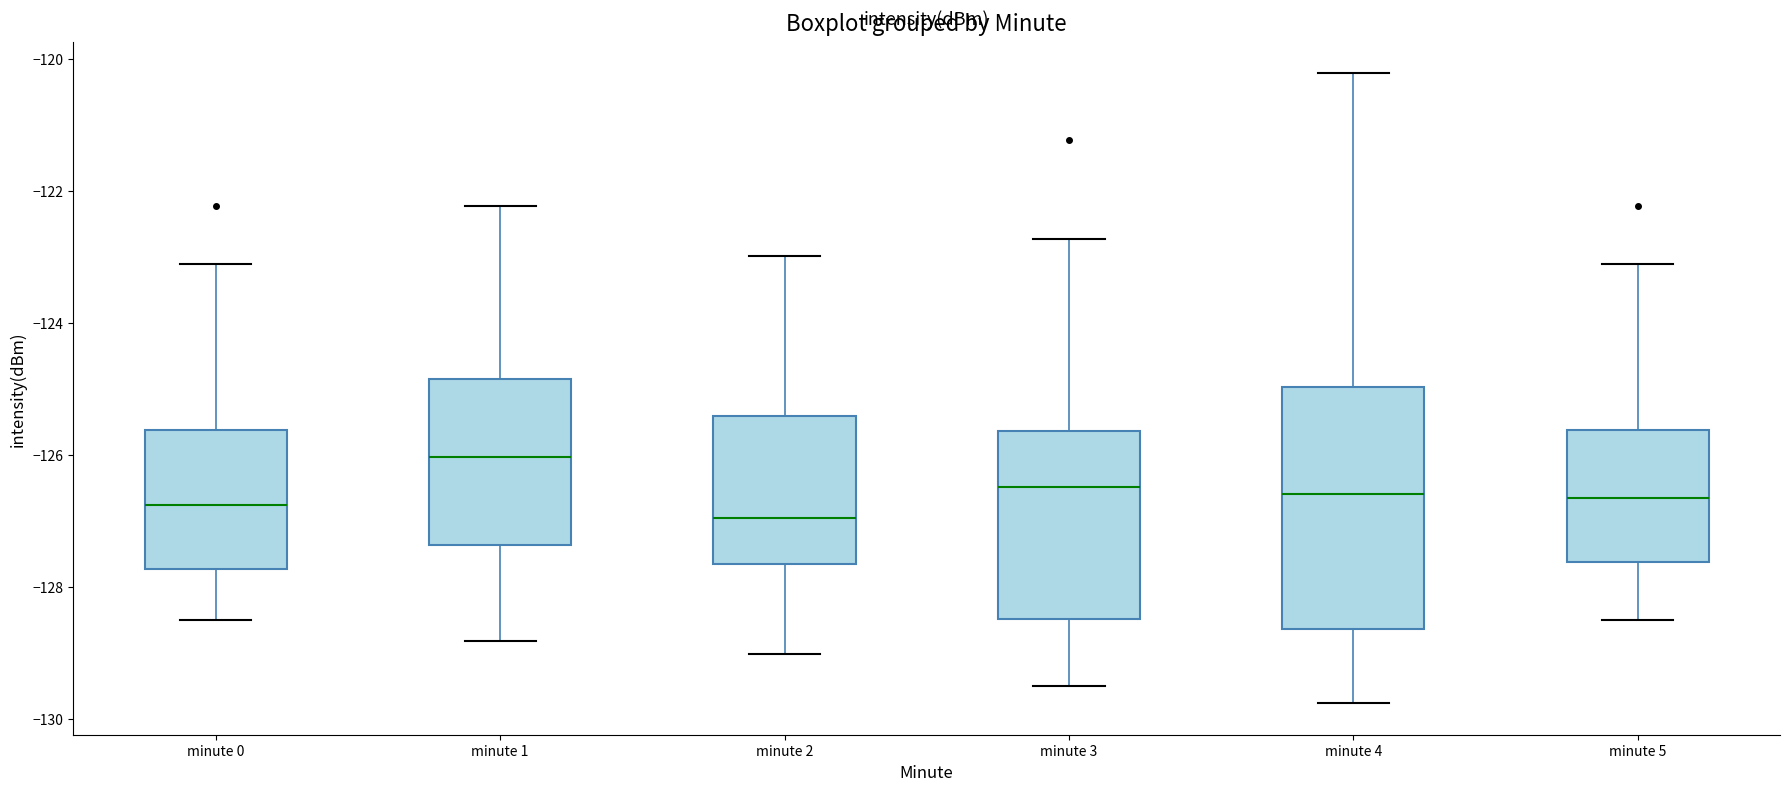

Reading left to right, read every box against the y-axis: the position of its median line, the range the box covers, and the ends of its whiskers. The values are not printed on the chart, so give them approximately, as read against the axis.

minute 0: median -126.8, box -127.8 to -125.6, whiskers -128.4 to -123.2
minute 1: median -126.0, box -127.4 to -124.8, whiskers -128.8 to -122.2
minute 2: median -127.0, box -127.6 to -125.4, whiskers -129.0 to -123.0
minute 3: median -126.4, box -128.4 to -125.6, whiskers -129.4 to -122.8
minute 4: median -126.6, box -128.6 to -125.0, whiskers -129.8 to -120.2
minute 5: median -126.6, box -127.6 to -125.6, whiskers -128.4 to -123.2